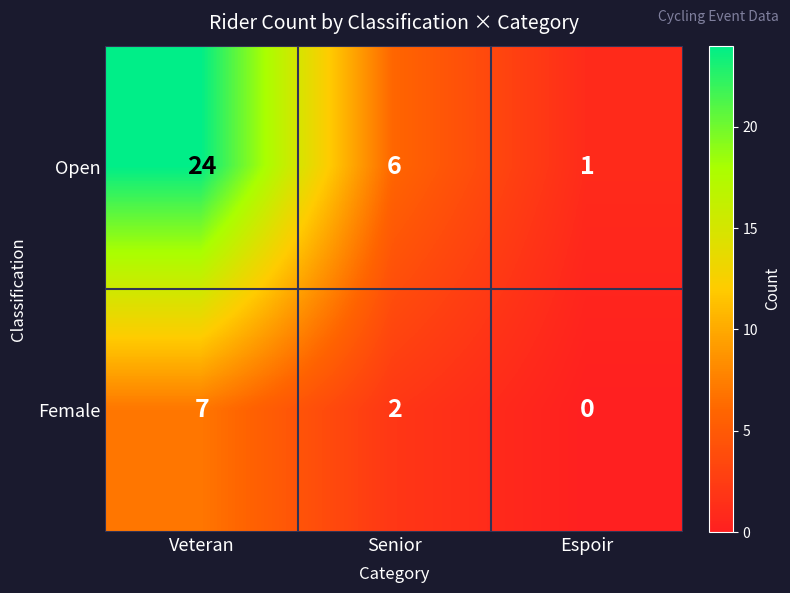

At which category is the sum across all series the highest?

Veteran